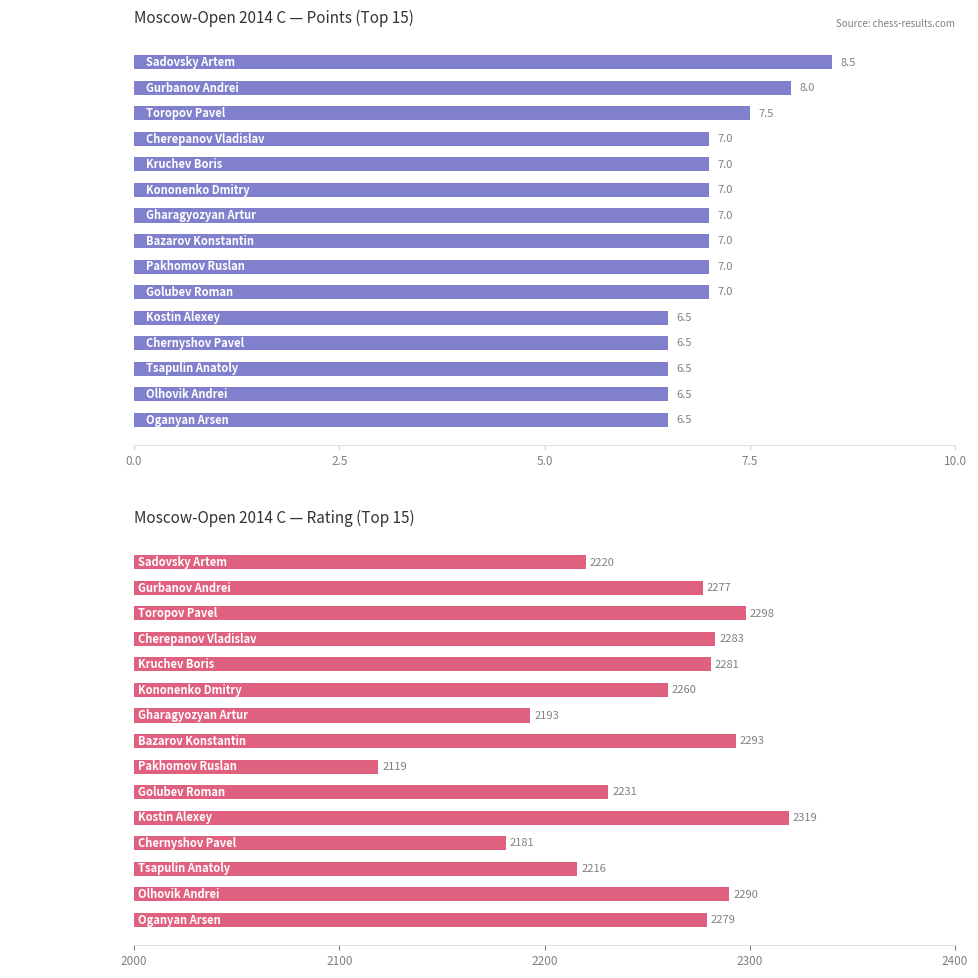

Rank the series by their average value, from highest to lowest.

Rating, Points